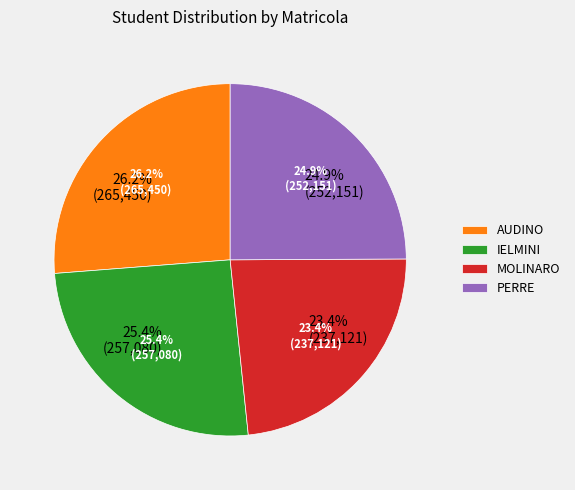

True or false: AUDINO accounts for 40% of the total.

False